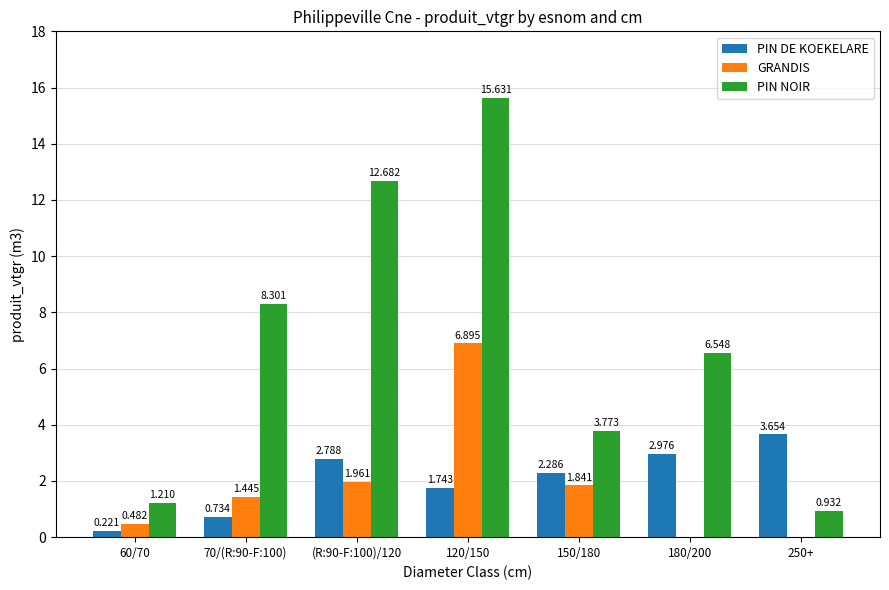

Which series has the largest total across all categories?

PIN NOIR